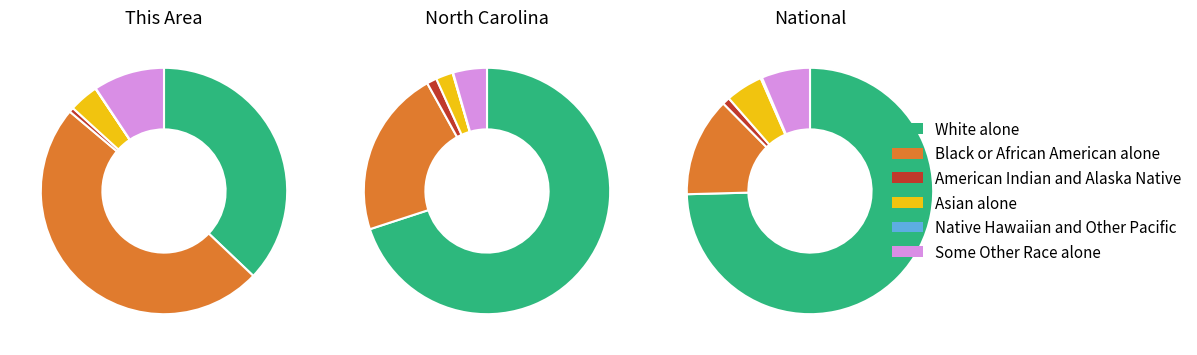

Between This Area and North Carolina, which series saw the biggest shift?

White alone